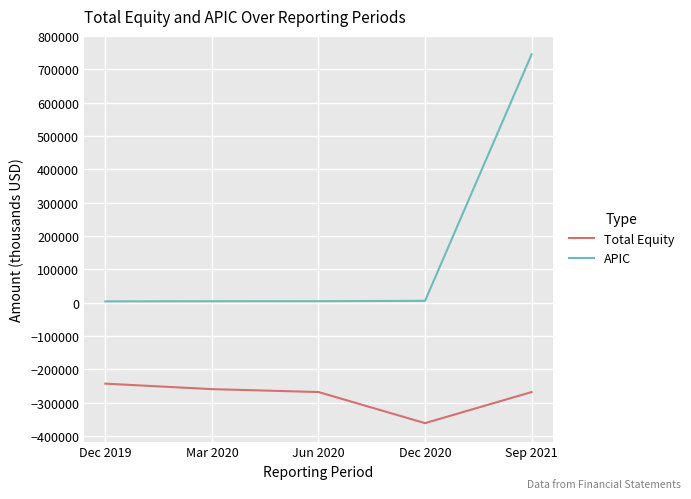

At which label is APIC closest to 374434?

Dec 2020